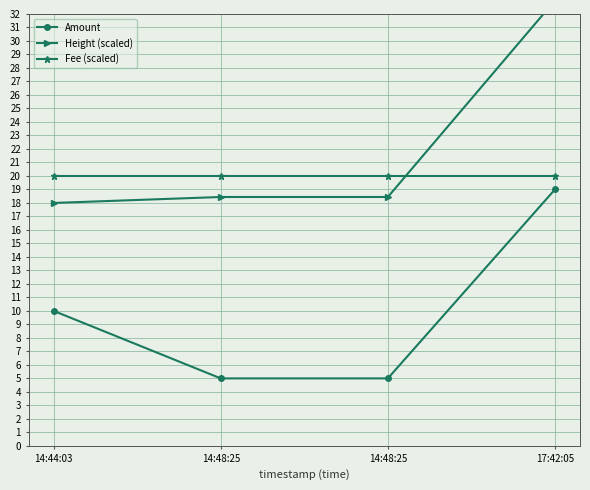

How many distinct data groups are displayed?

3